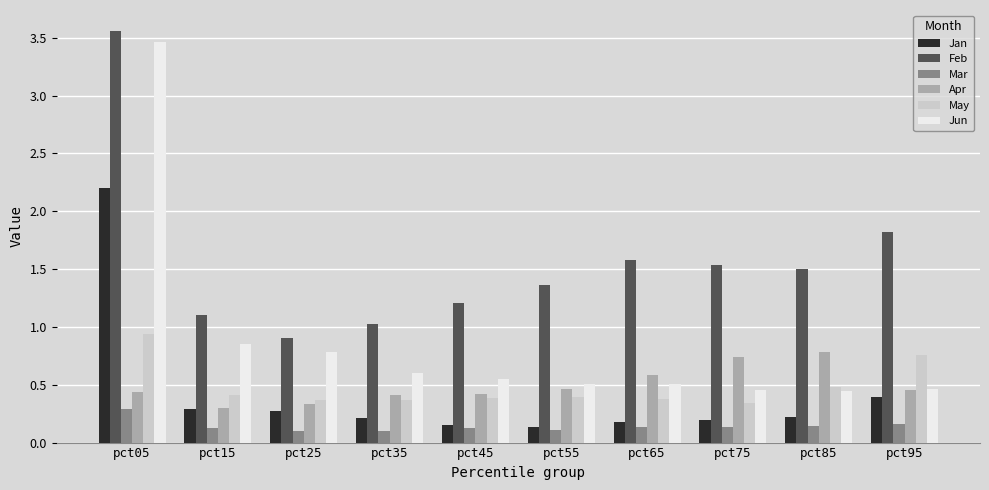

The Apr series shows 0.2 at pct95. True or false?

False